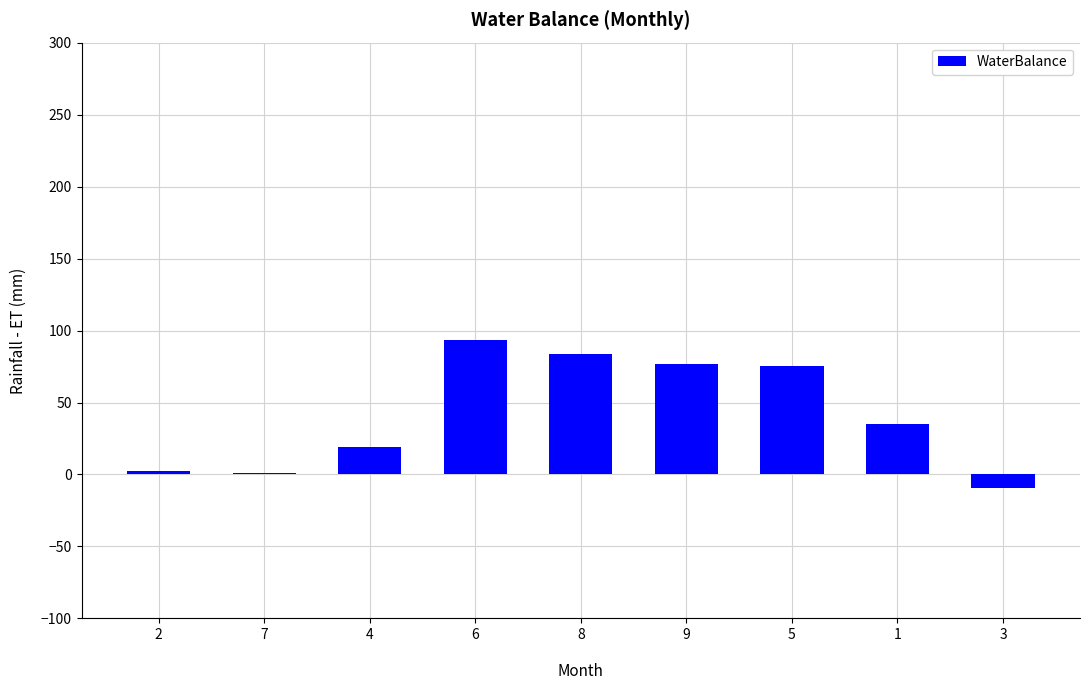

What is the difference between the maximum and minimum values?

103.2